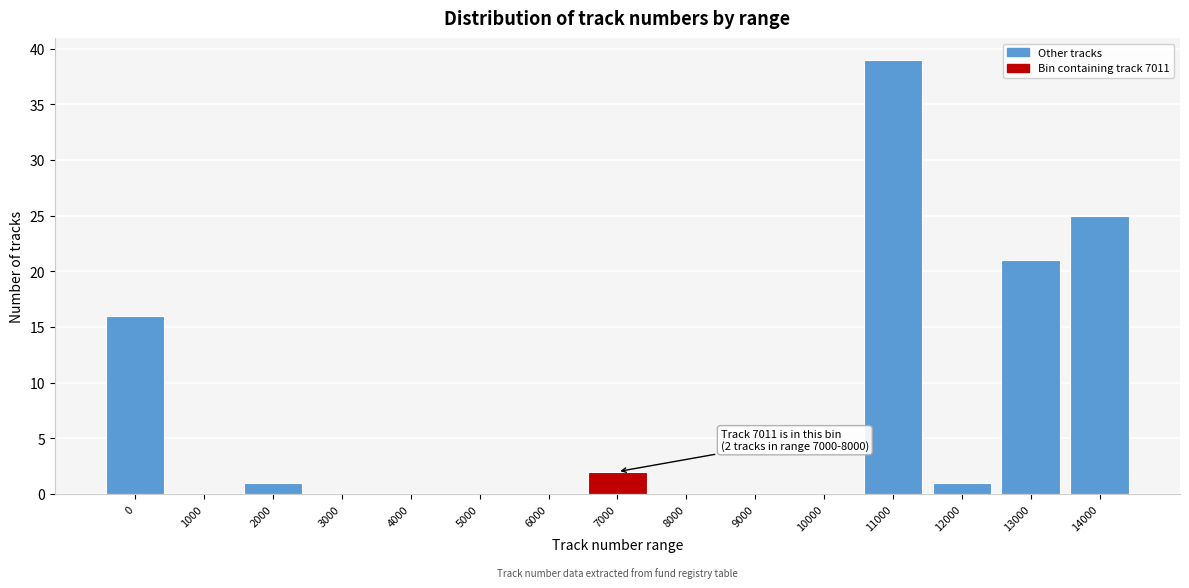

Reading left to right, extract all data points from this chart.

0=16	1000=0	2000=1	3000=0	4000=0	5000=0	6000=0	7000=2	8000=0	9000=0	10000=0	11000=39	12000=1	13000=21	14000=25